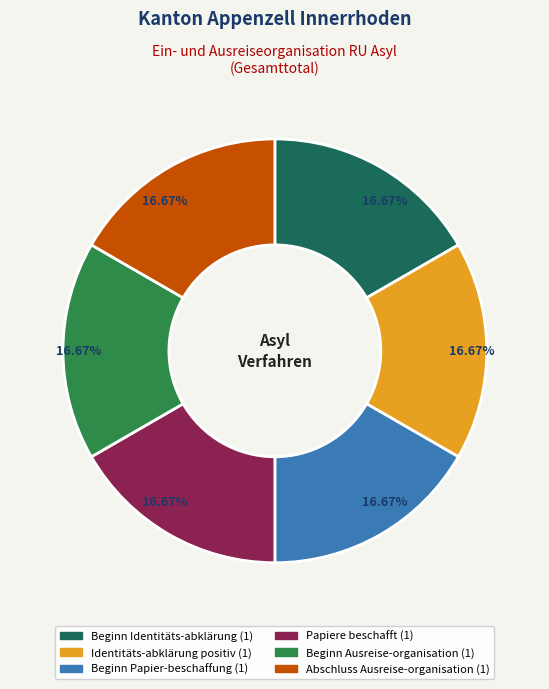

Does any single category account for the majority?

No